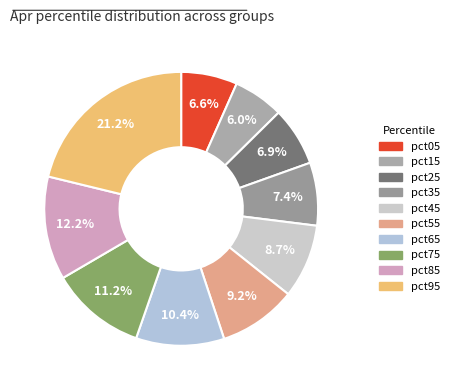

Does pct85 account for over 50% of the chart?

No